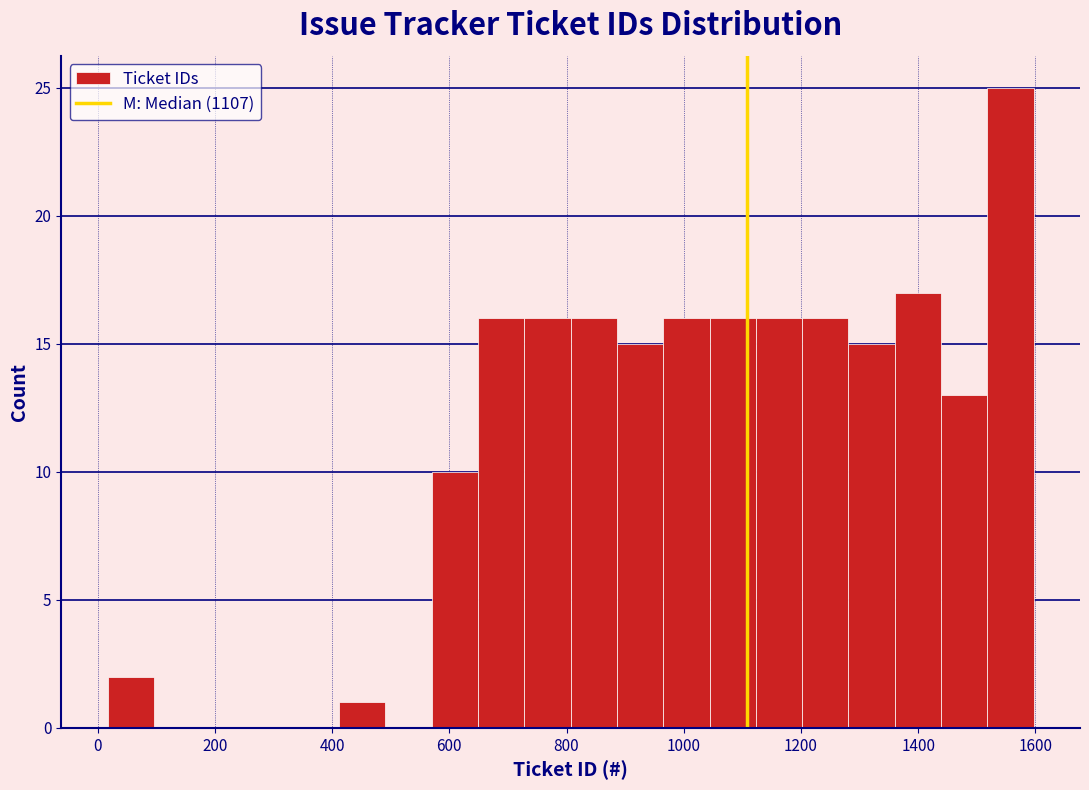

Around what value on the x-axis is the tallest bar? Give the approximate position of its centre, as read against the axis.

1560